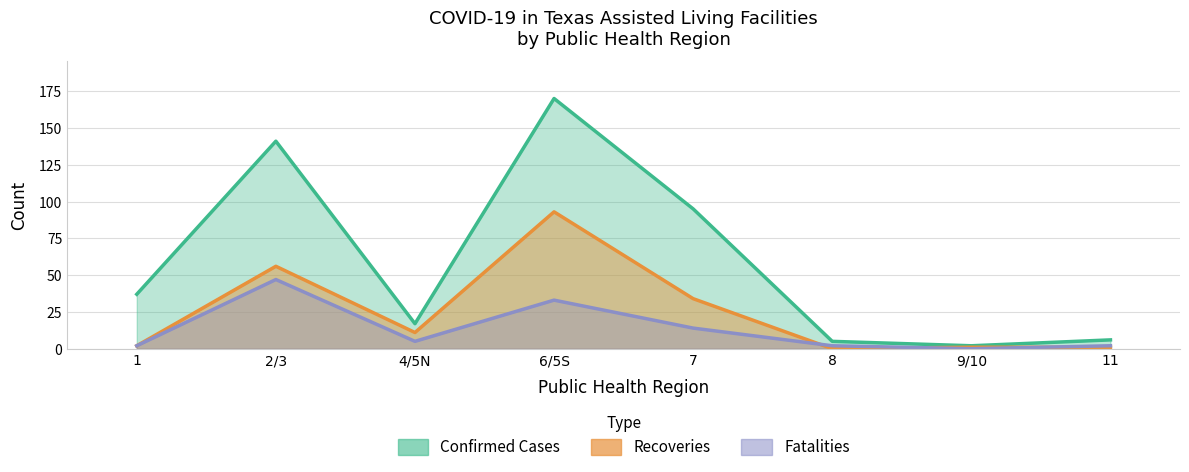

How many interior local peaks does the Confirmed Cases series have?

2